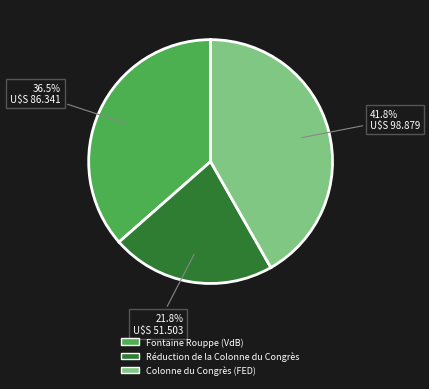

What portion of the pie excludes Colonne du Congrès (FED)?

58.2%